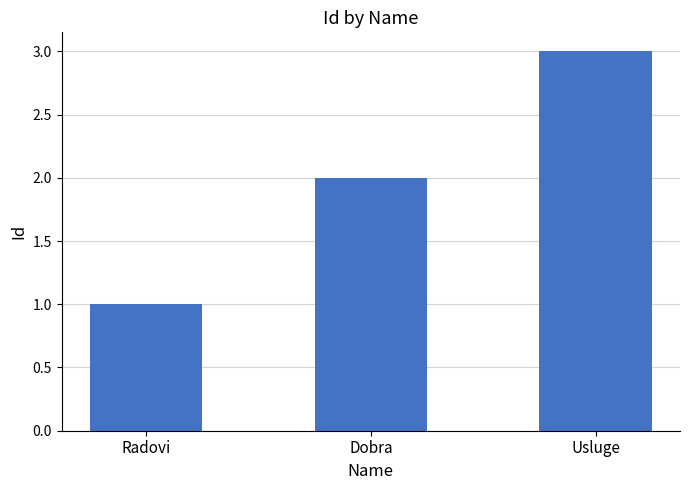

Reading left to right, what are all the values shown in this chart?

1	2	3